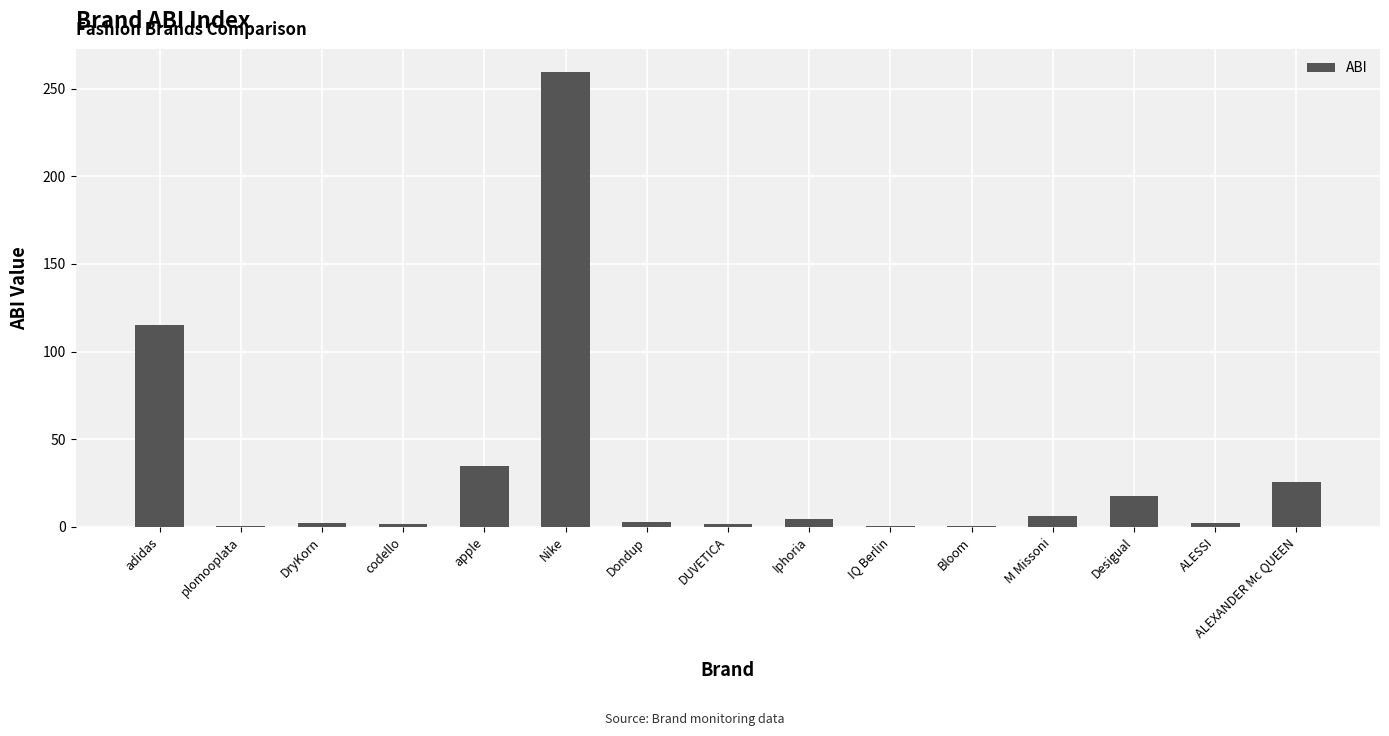

What is the maximum value shown in the chart?

259.7